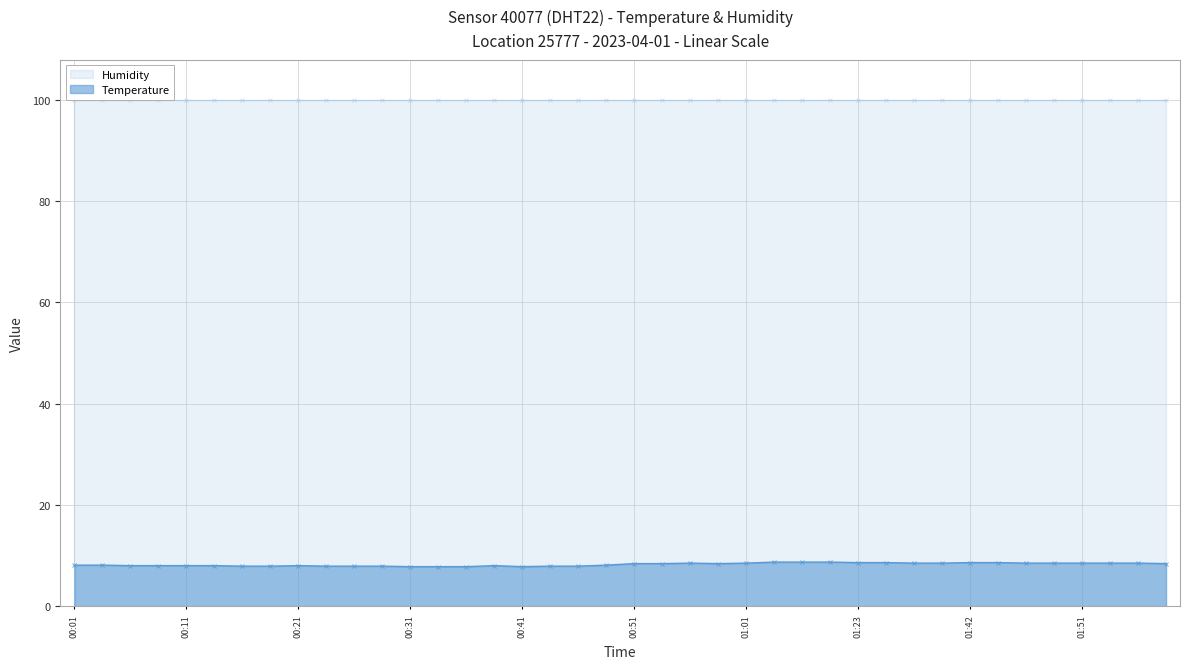

The value at 00:09 is 3.5. True or false?

False